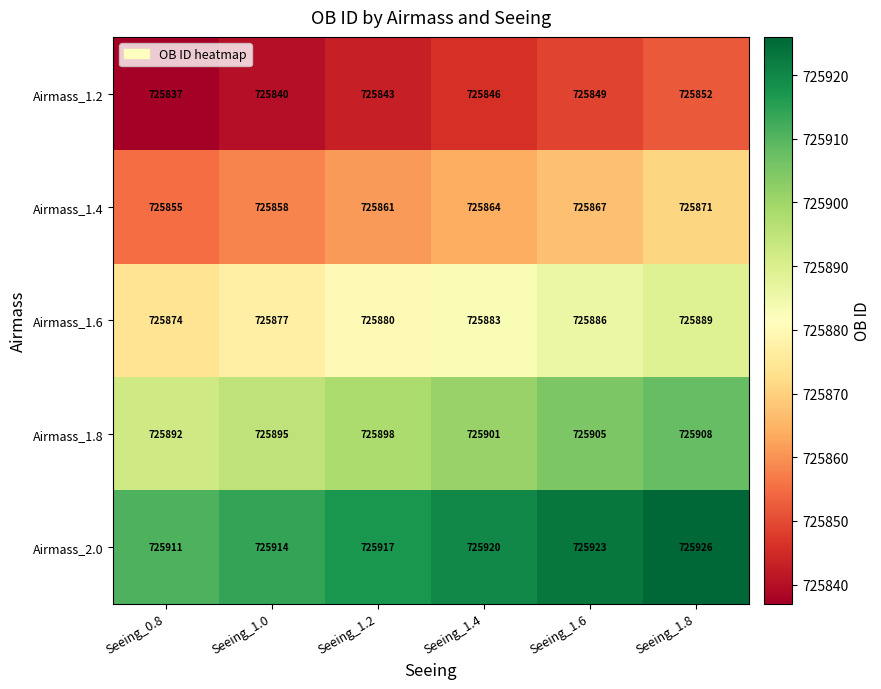

At which category is the sum across all series the highest?

Seeing_1.8